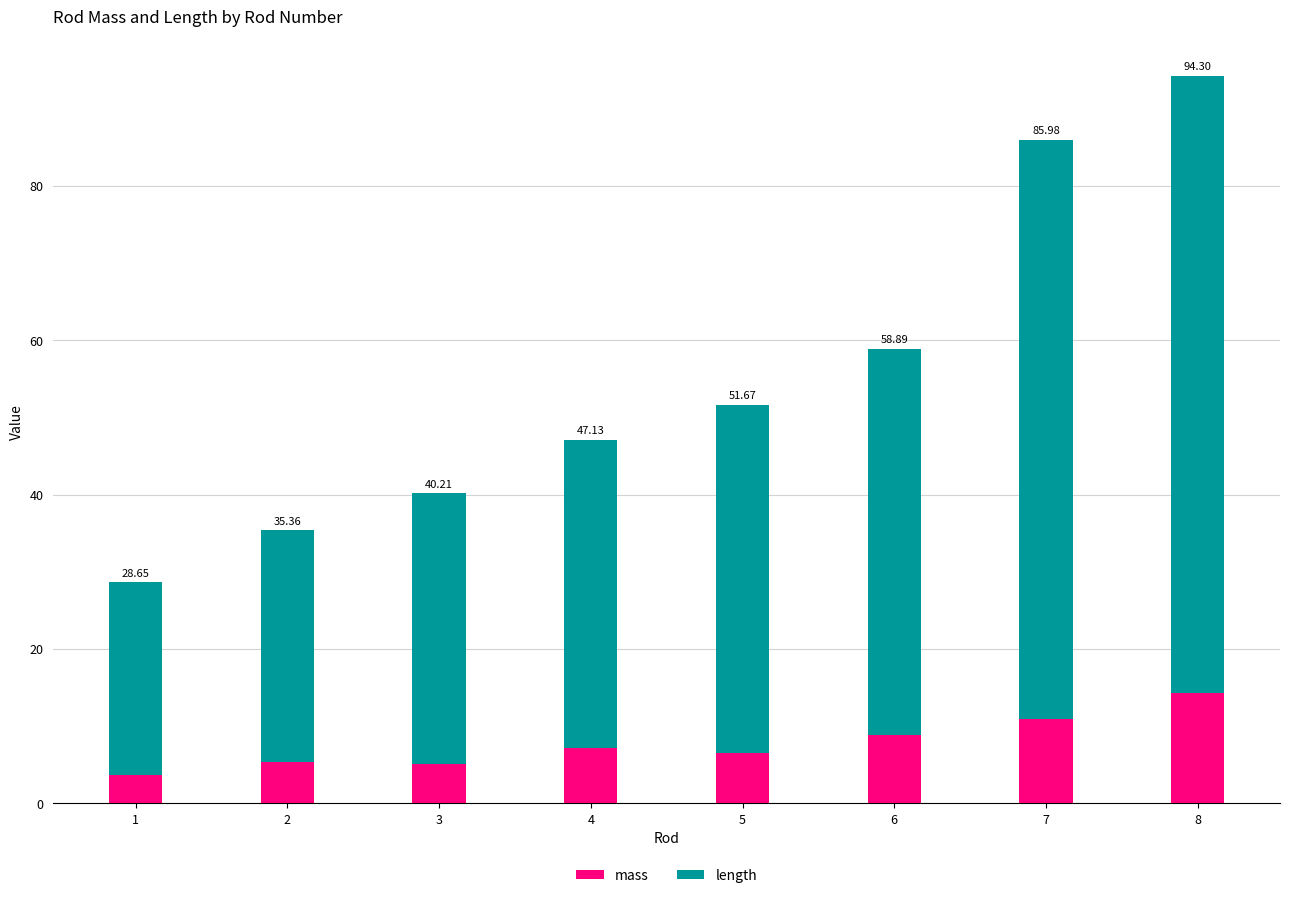

What are all the series names shown in the legend?

mass, length